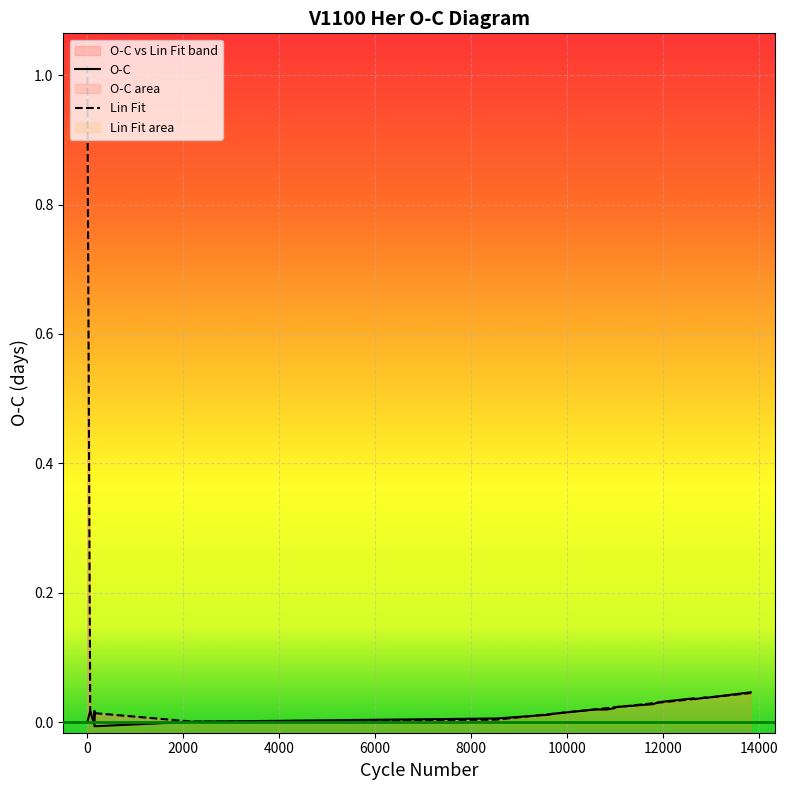

Which series has the largest total across all categories?

Lin Fit